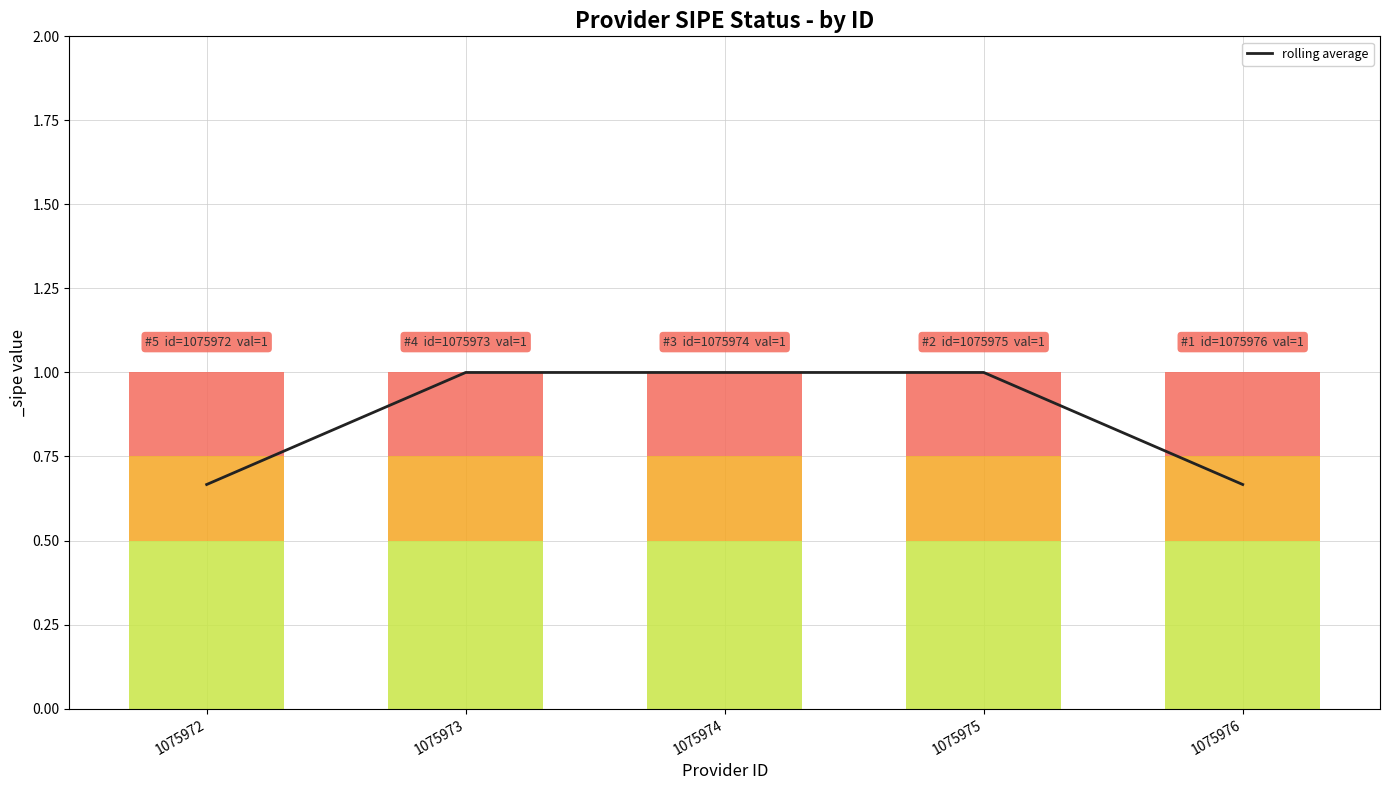

Reading left to right, list all the values displayed in this chart.

1075972=0.7	1075973=1.0	1075974=1.0	1075975=1.0	1075976=0.7